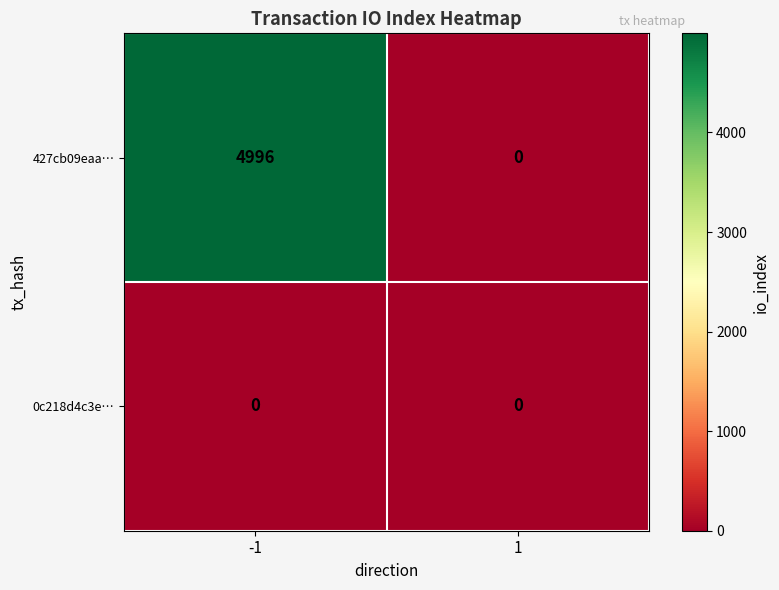

Rank the series by their average value, from highest to lowest.

427cb09eaa…, 0c218d4c3e…